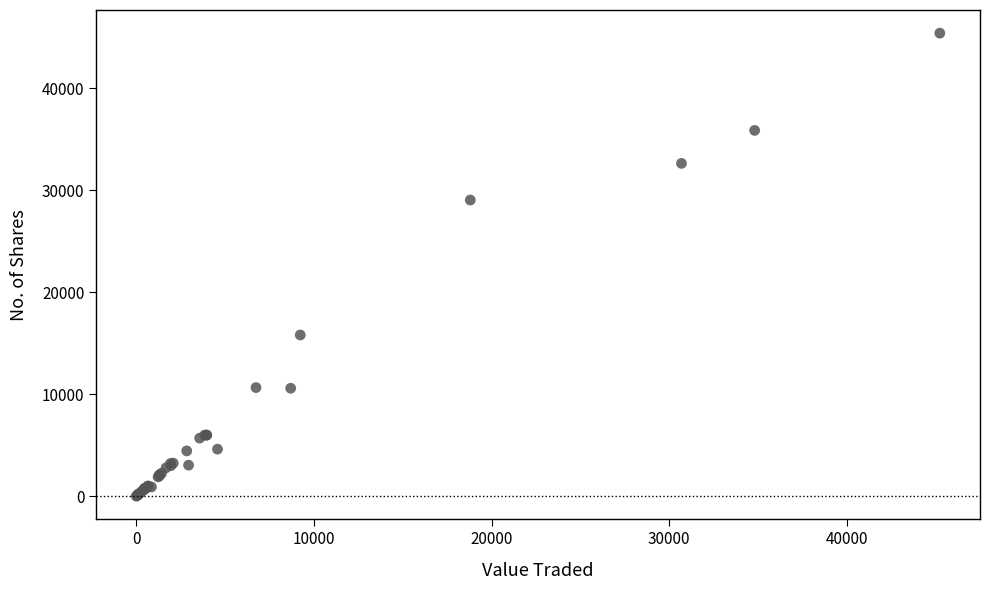

What Y value in the scatter plot is closest to 22717?

29055